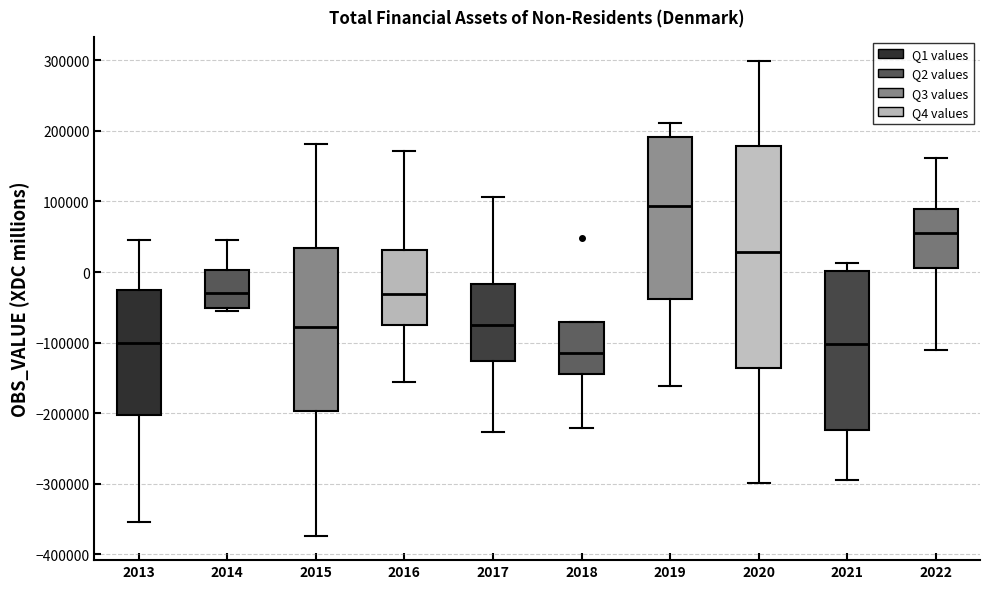

Which box's median line is the highest?

2019